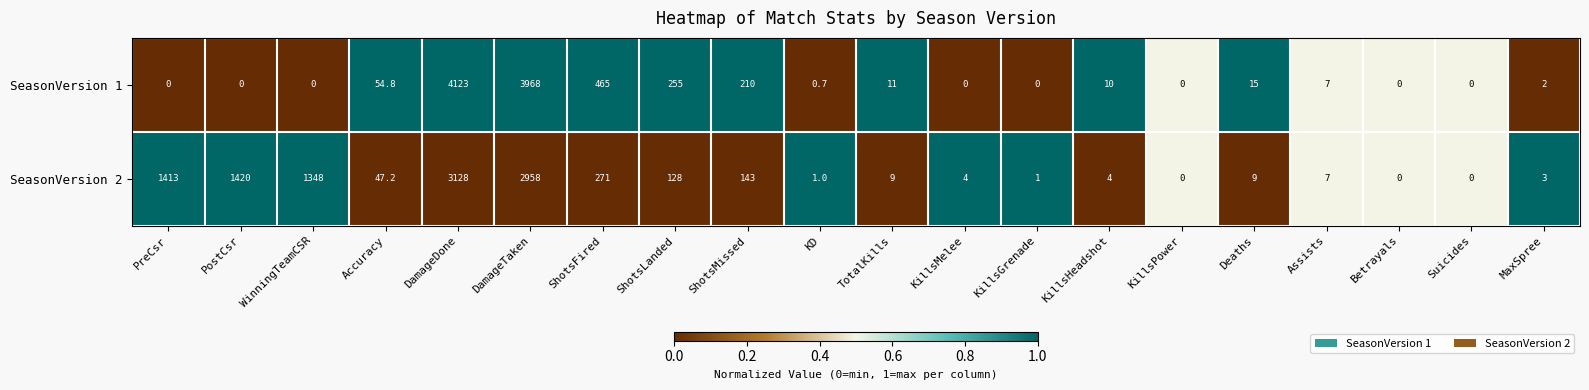

What is the approximate value of SeasonVersion 1 at TotalKills?

11.0